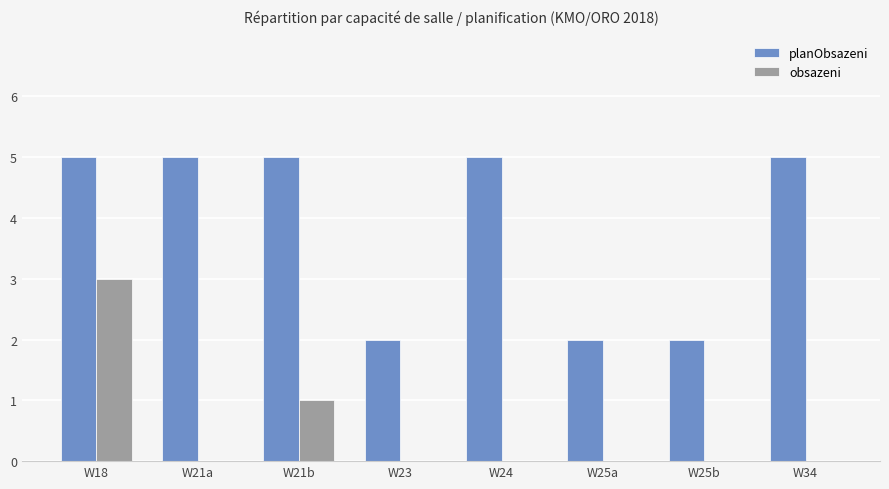

Is it true that obsazeni equals 0 at W25b?

True